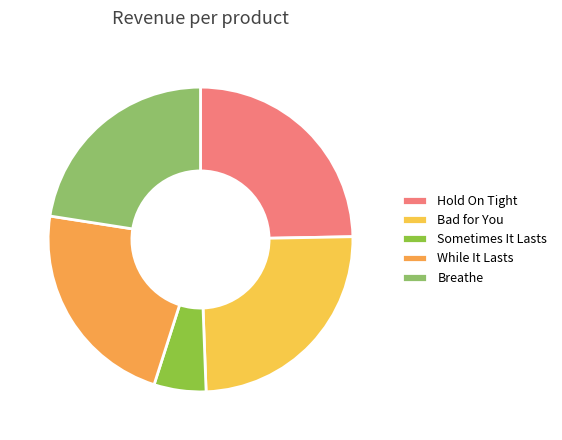

To the nearest percent, what is the difference between the largest and smallest slice percentages?

19%